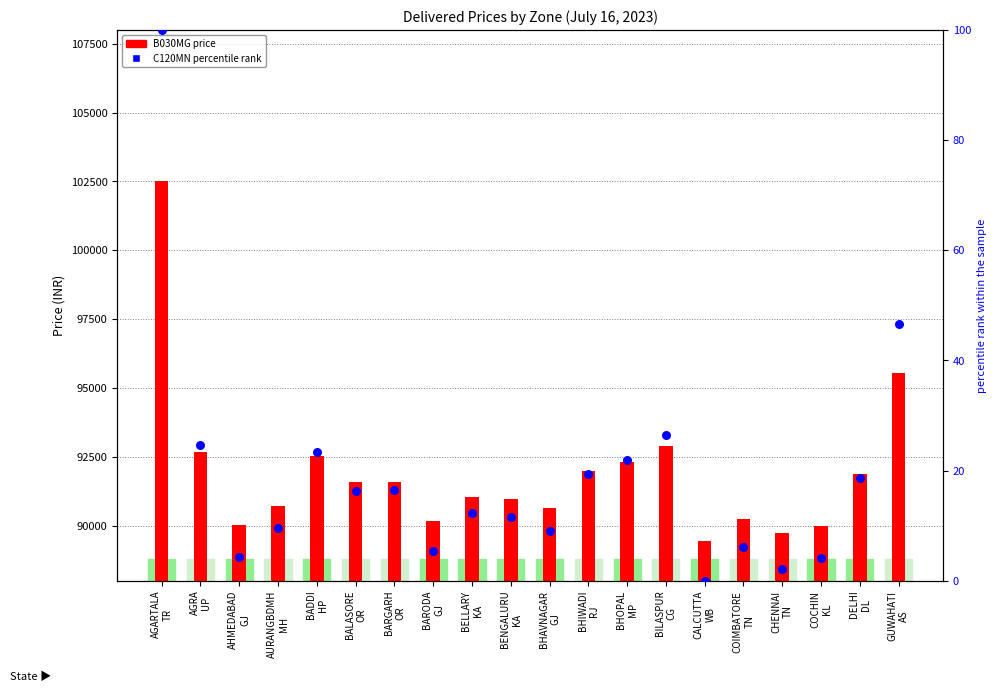

Which series has the largest Y range (max minus min)?

B030MG